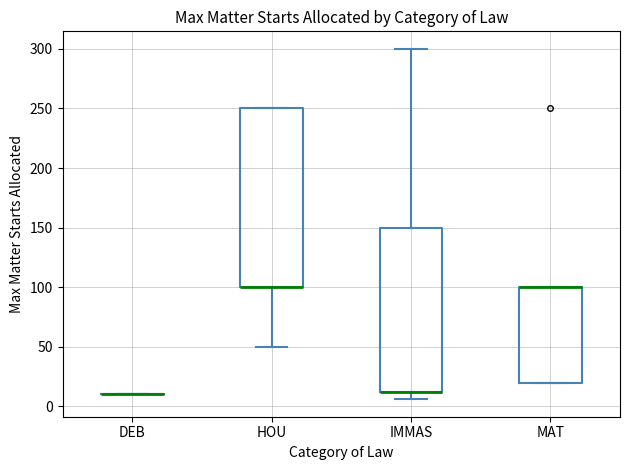

Reading left to right, read every box against the y-axis: the position of its median line, the range the box covers, and the ends of its whiskers. The values are not printed on the chart, so give them approximately, as read against the axis.

DEB: box collapsed to a line at 10, whiskers 10 to 10
HOU: median 100 (drawn on the box's lower edge), box 100 to 250, whiskers 50 to 250
IMMAS: median 10 (drawn on the box's lower edge), box 10 to 150, whiskers 5 to 300
MAT: median 100 (drawn on the box's upper edge), box 20 to 100, whiskers 20 to 100